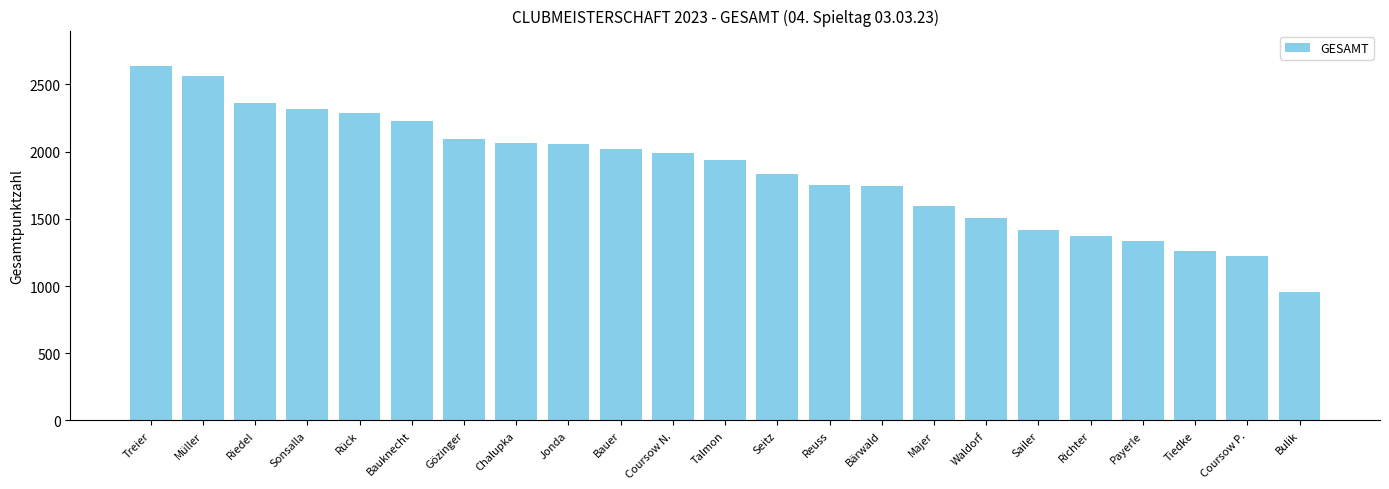

Is it true that the value at Müller is 516?

False